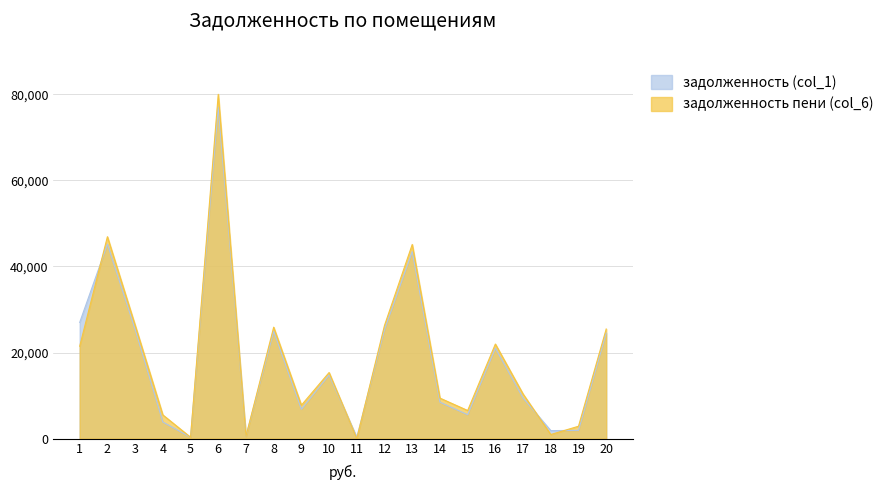

Which series has the widest spread of values?

задолженность пени (col_6)